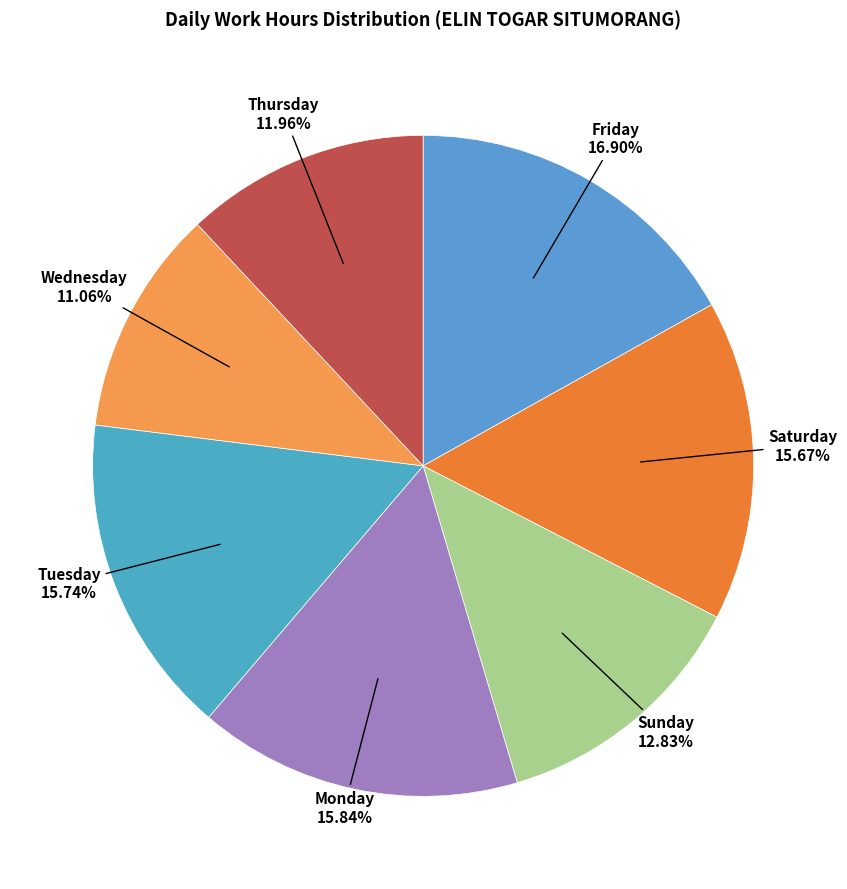

How many slices are in this pie chart?

7